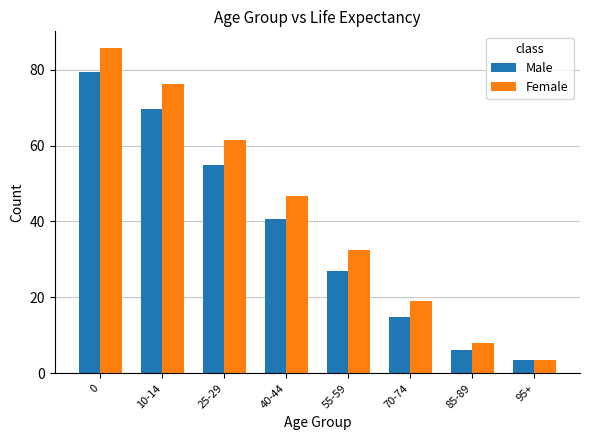

True or false: Male has a value of 26.9 at 55-59.

True